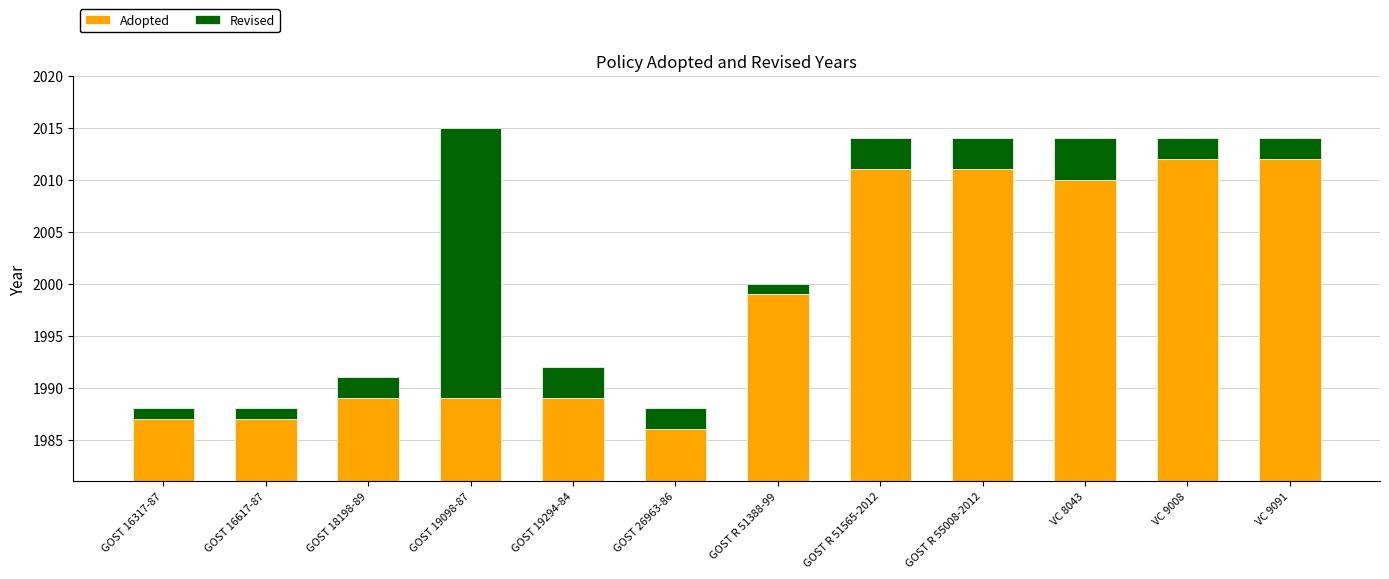

What position from the right is VC 8043?

3